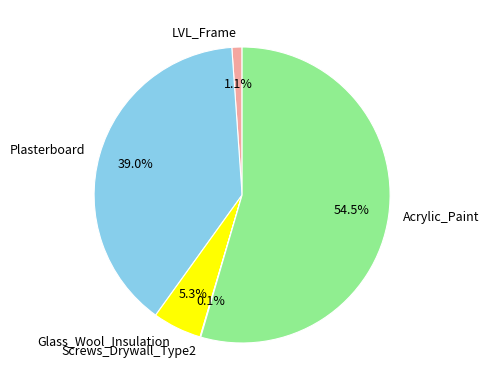

Between Acrylic_Paint and Glass_Wool_Insulation, which is larger?

Acrylic_Paint